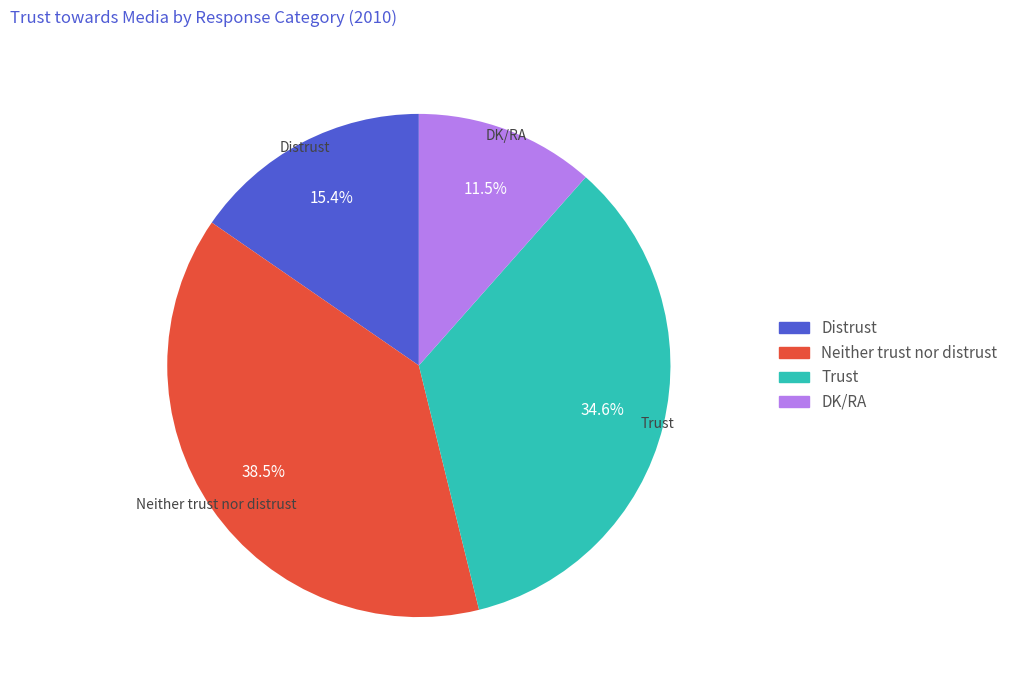

How many slices are in this pie chart?

4